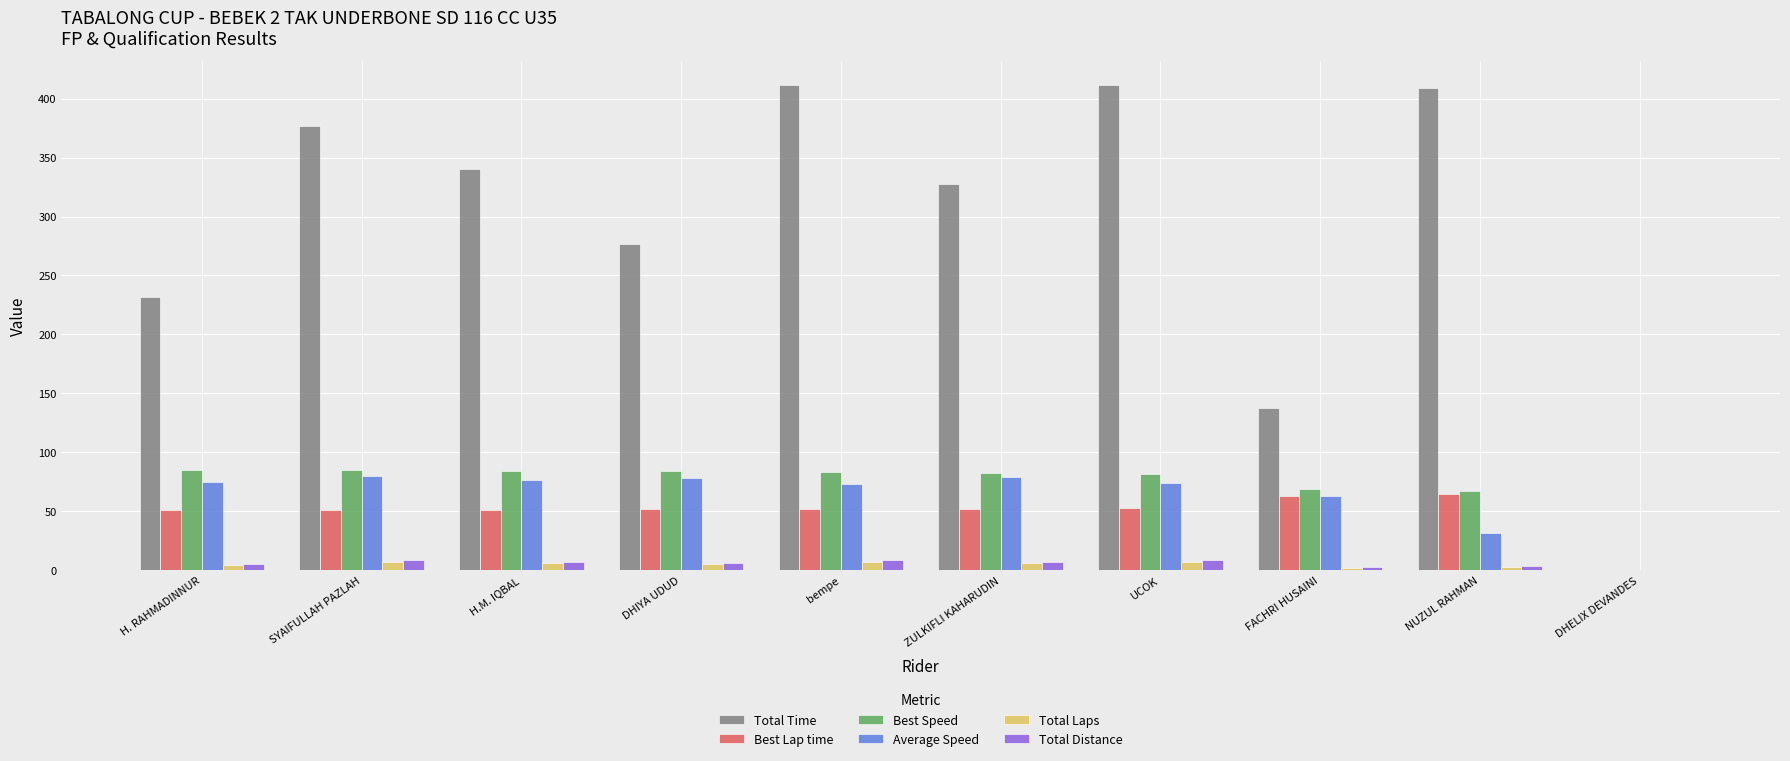

Where does the Total Laps series first go above 6?

SYAIFULLAH PAZLAH